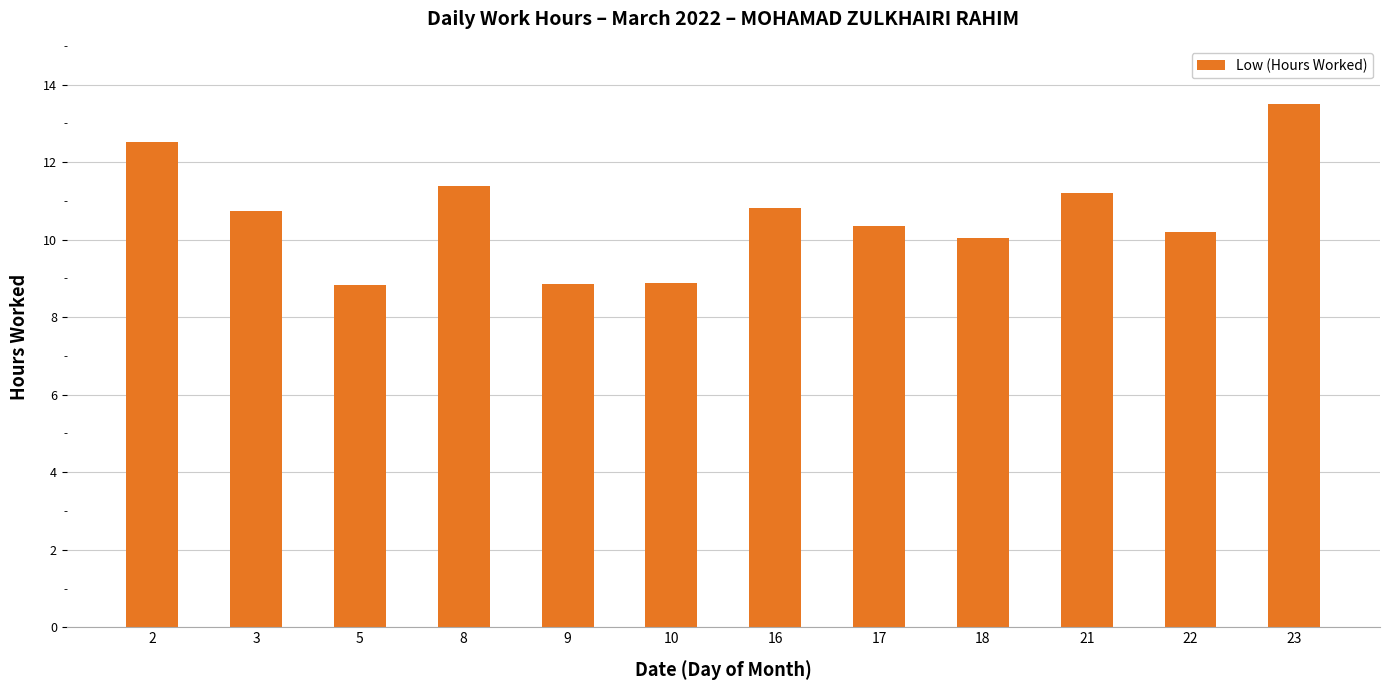

What is the value of the 11th bar from the left?

10.2